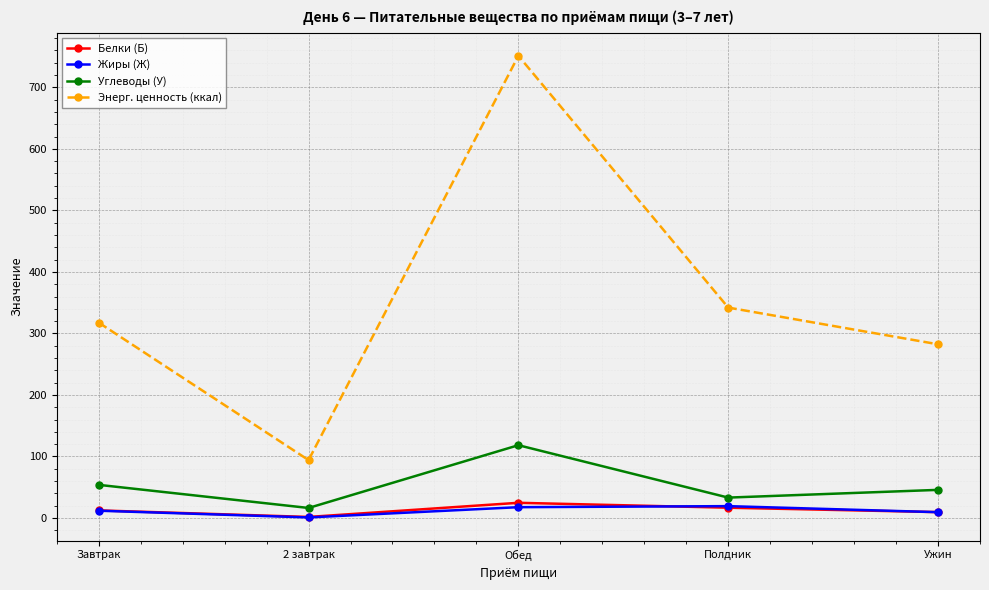

Which category has the highest value across all series?

Обед